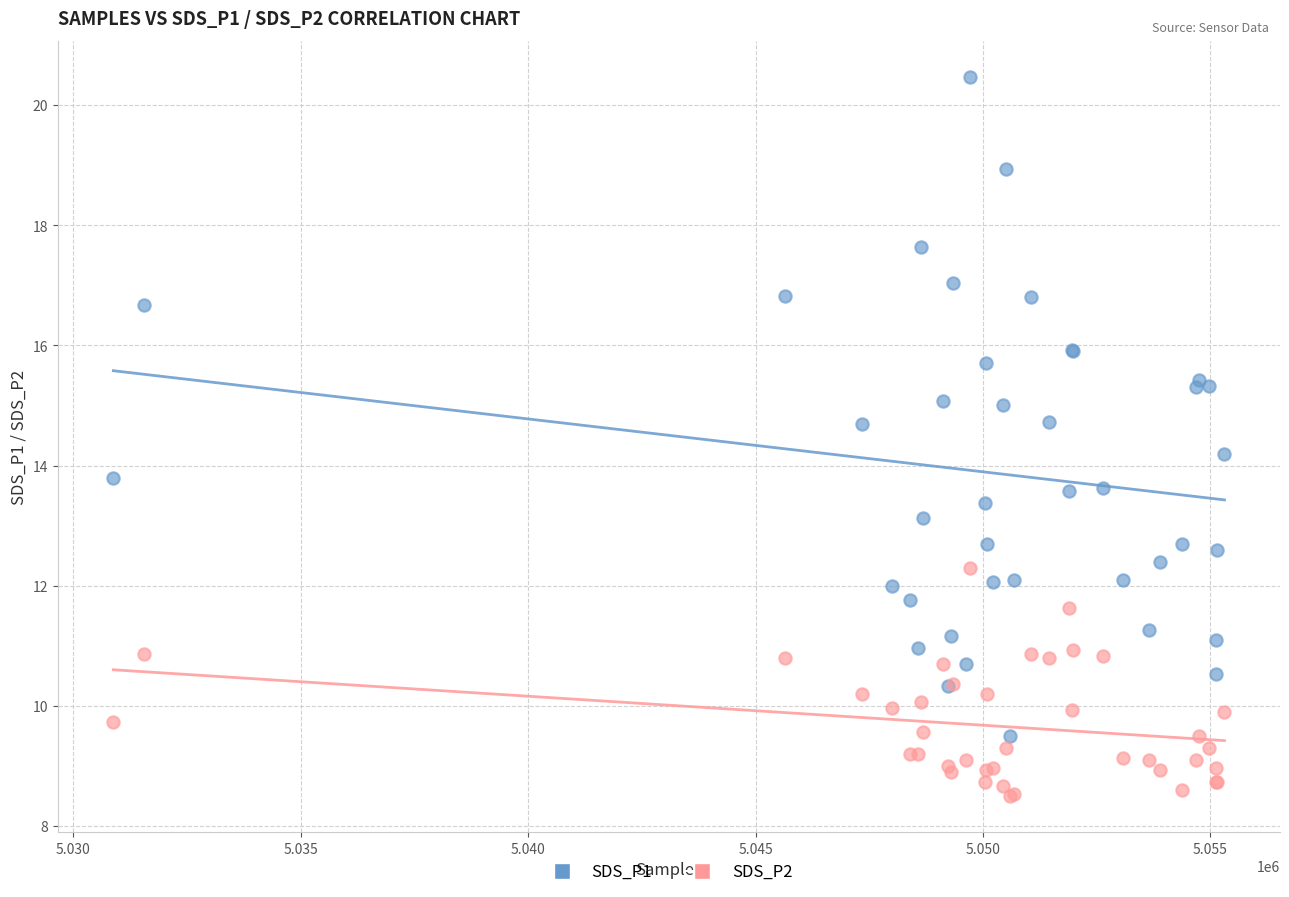

Which series has the widest spread of Y values?

SDS_P1